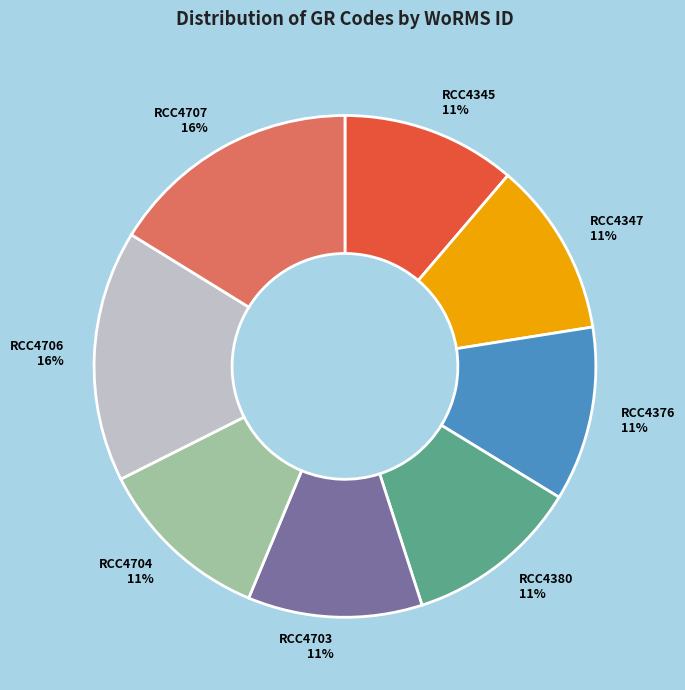

True or false: RCC4345 accounts for 11% of the total.

True